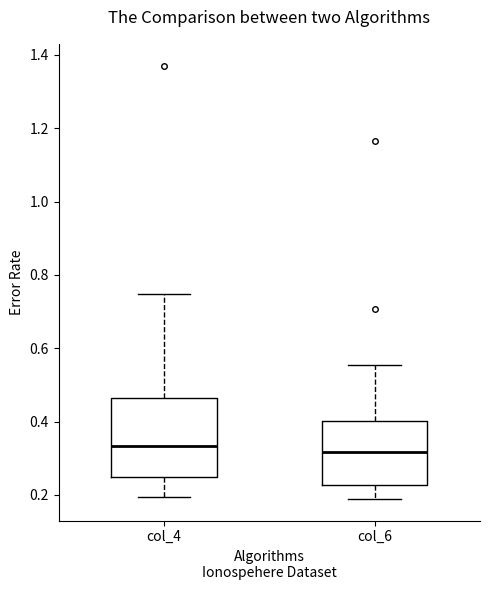

Reading left to right, transcribe this box plot: for each box, give where its median line is, the range the box spans, and where its two whiskers end, as read against the y-axis. The values are not printed on the chart, so give them approximately, as read against the axis.

col_4: median 0.34, box 0.24 to 0.46, whiskers 0.20 to 0.74
col_6: median 0.32, box 0.22 to 0.40, whiskers 0.18 to 0.56